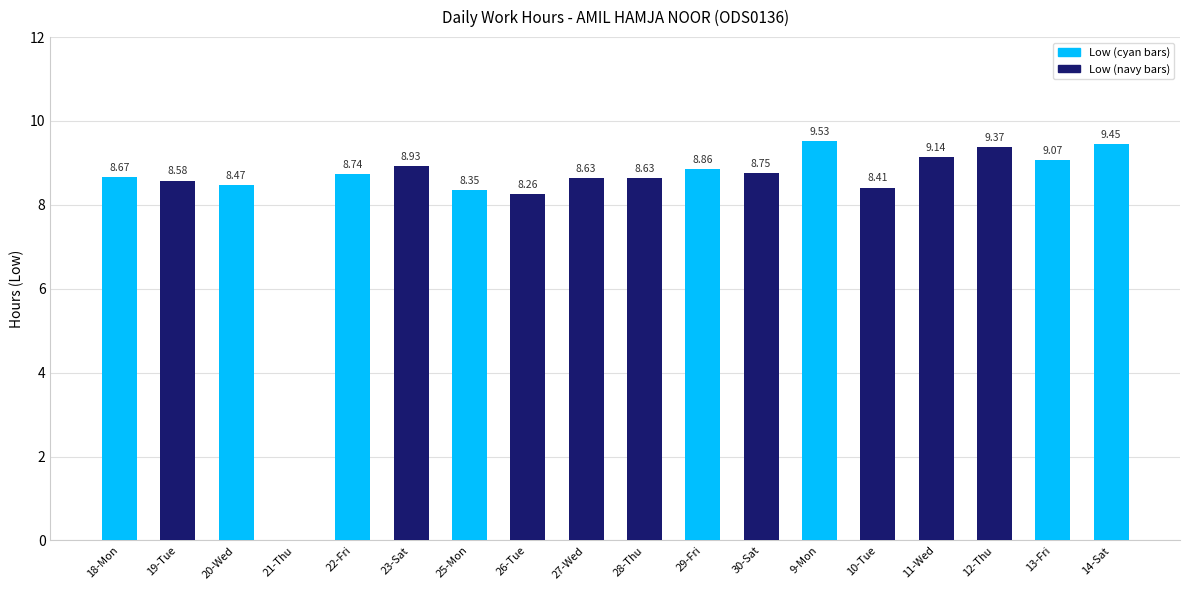

Where is the data nearest to the value 4?

21-Thu